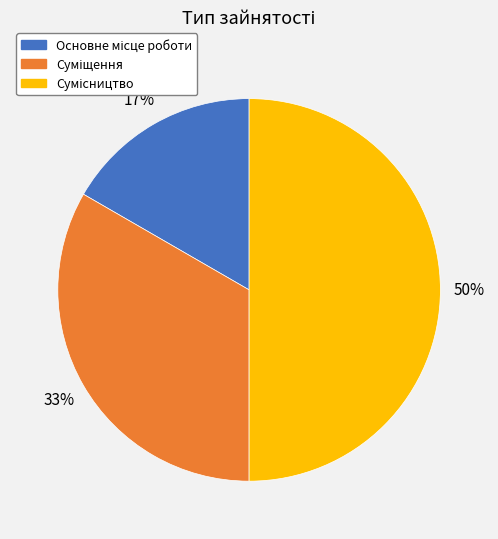

To the nearest percent, what is the average slice percentage?

33%